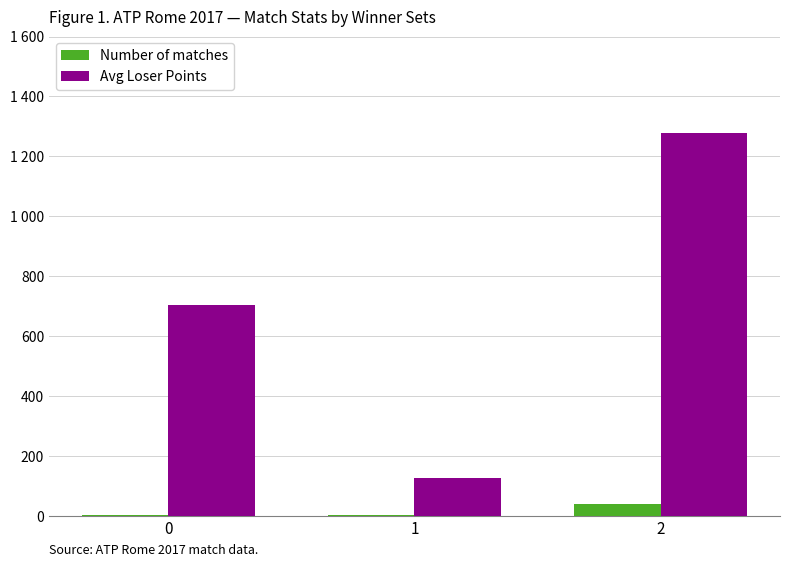

What are all the series names shown in the legend?

Number of matches, Avg Loser Points